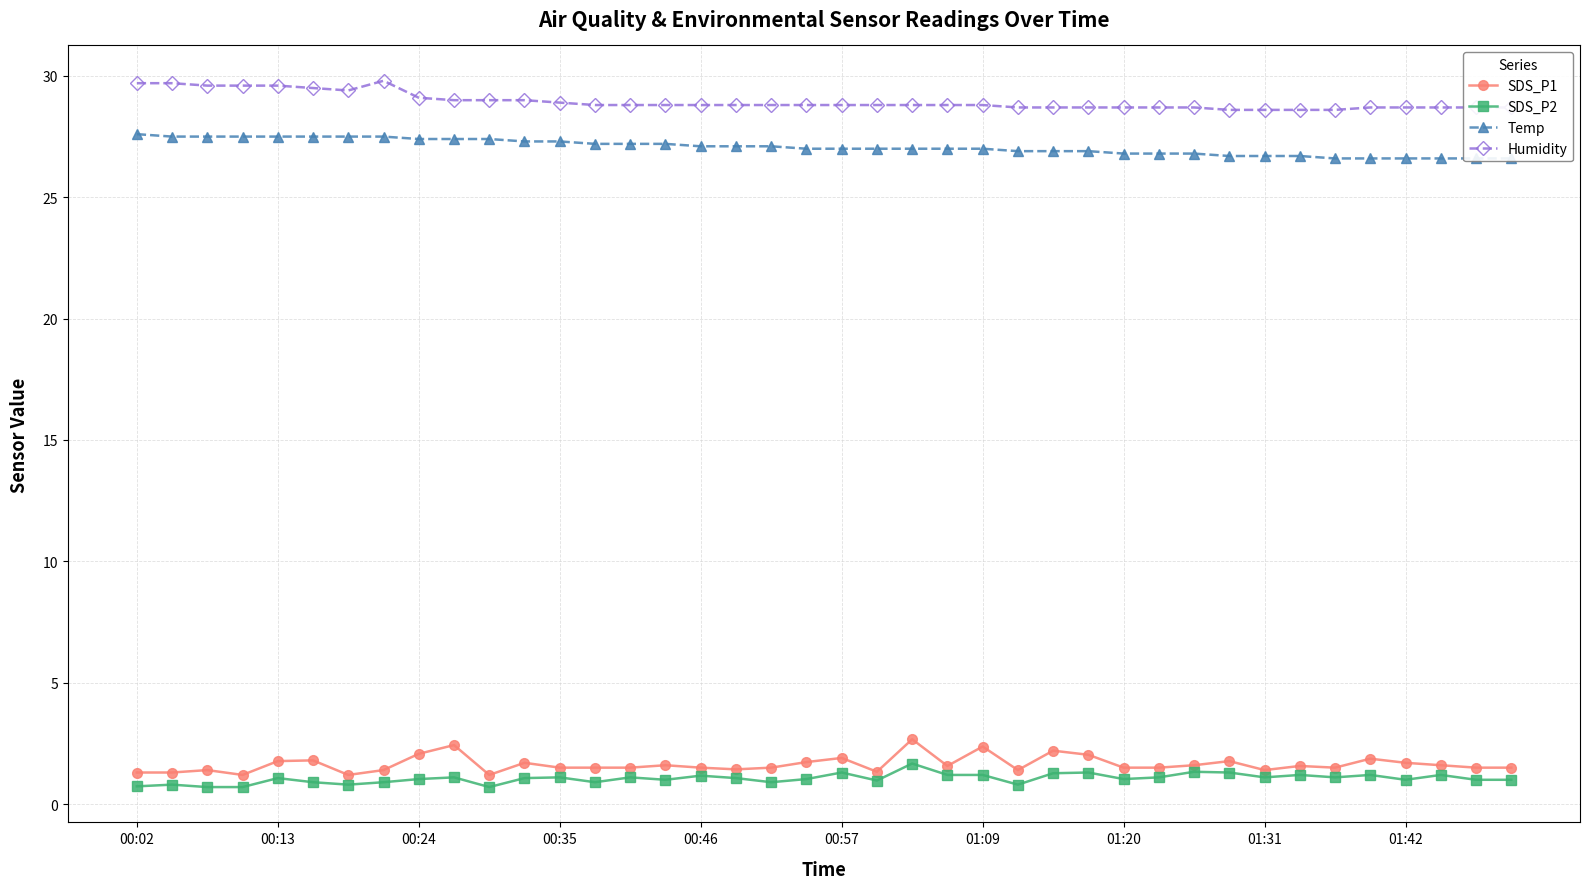

At how many categories does at least one series exceed 22?

40